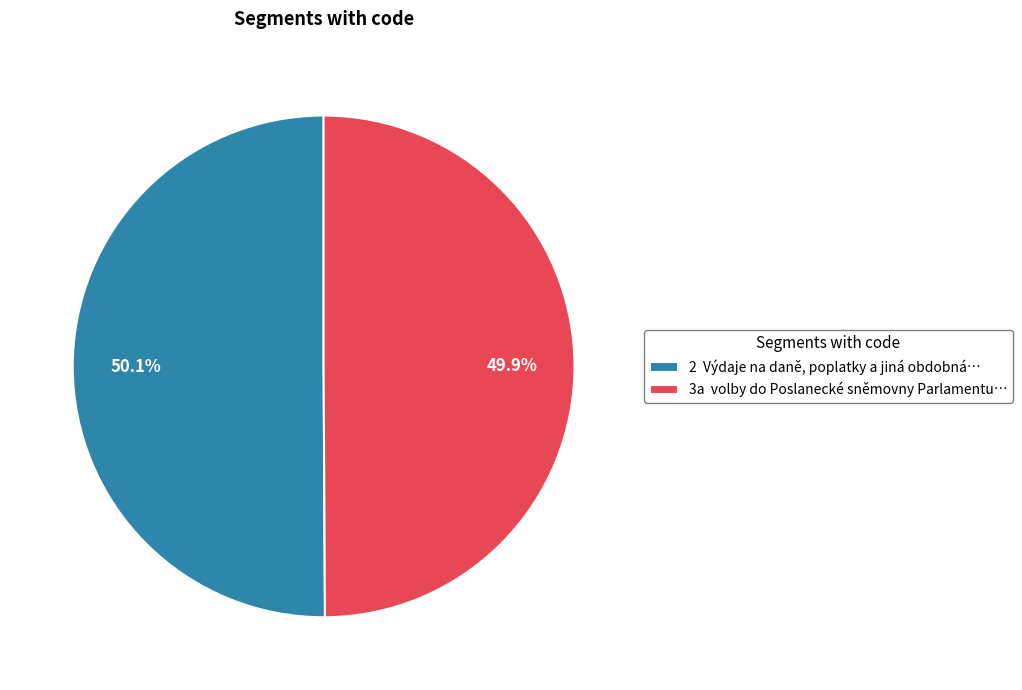

To the nearest percent, what percentage of the pie is 3a?

50%